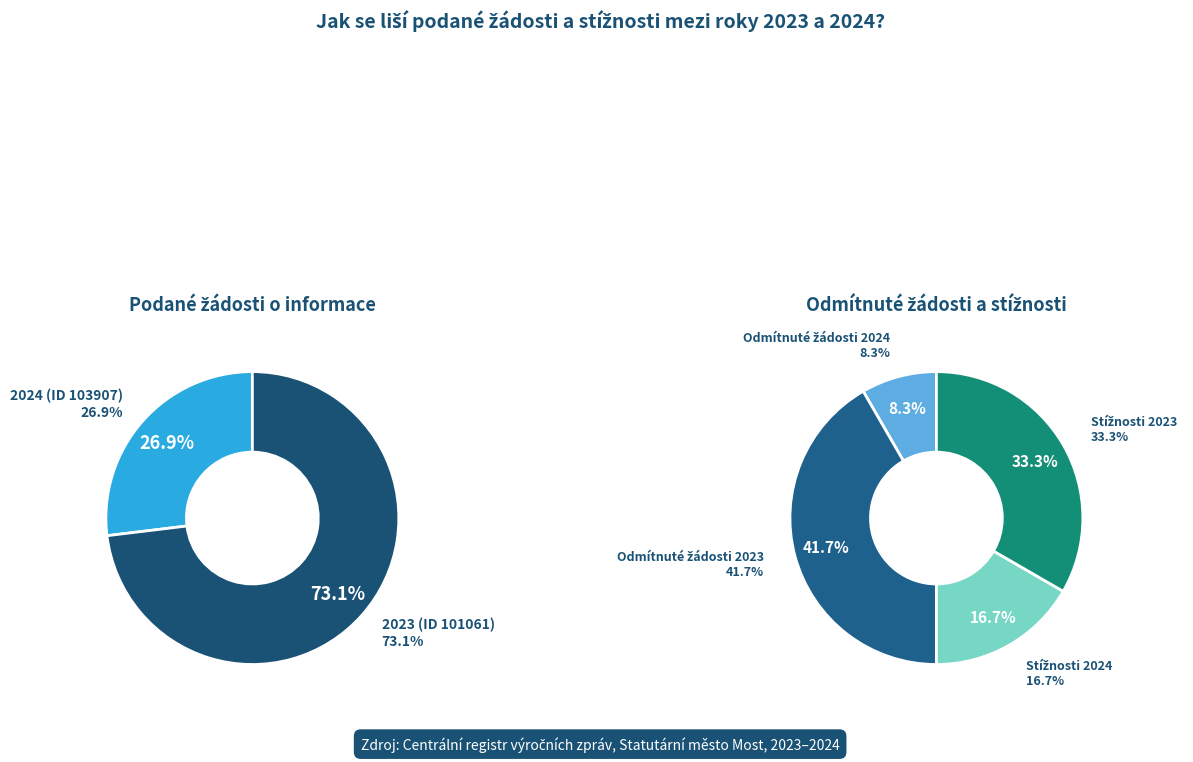

Which slice is the largest?

2023 (ID 101061)